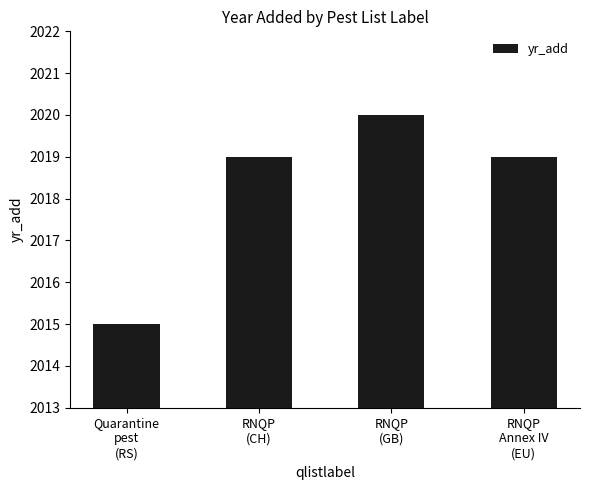

Read the value at RNQP
(CH).

2019